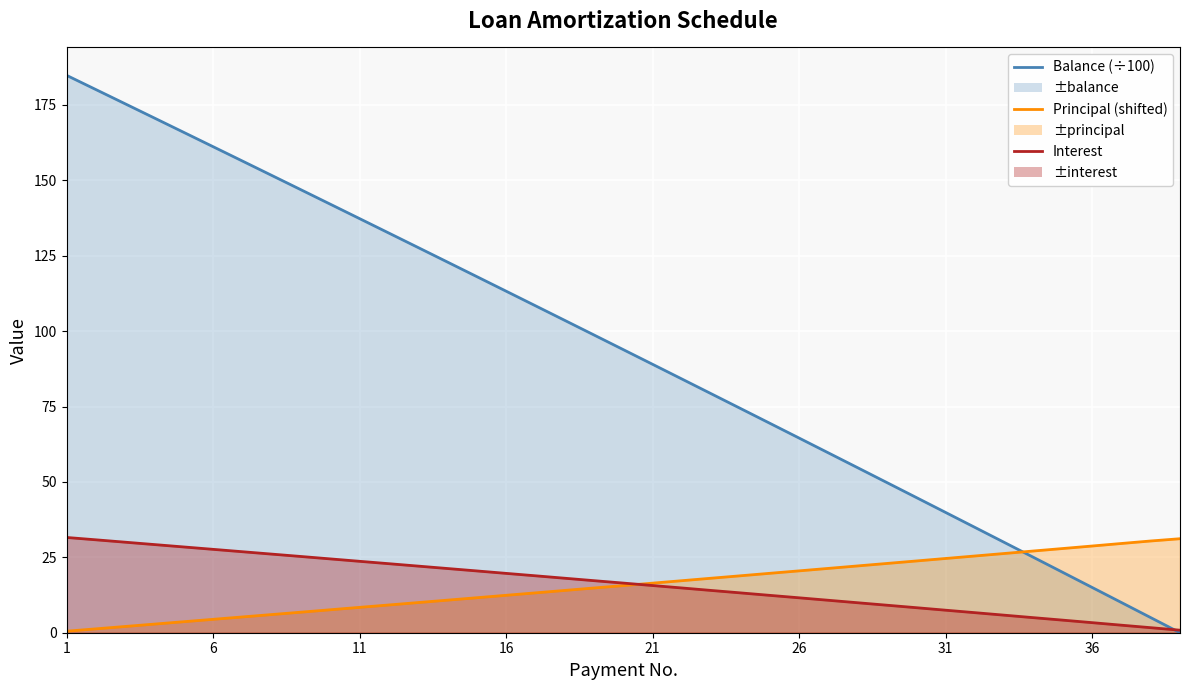

Reading right to left, extract all data points from this chart.

Principal: 39=31.2	38=30.4	37=29.6	36=28.8	35=27.9	34=27.1	33=26.3	32=25.4	31=24.6	30=23.8	29=23.0	28=22.1	27=21.3	26=20.5	25=19.7	24=18.9	23=18.1	22=17.2	21=16.4	20=15.6	19=14.8	18=14.0	17=13.2	16=12.4	15=11.6	14=10.8	13=10.0	12=9.2	11=8.4	10=7.6	9=6.8	8=6.0	7=5.2	6=4.4	5=3.6	4=2.9	3=2.1	2=1.3	1=0.5
Interest: 39=0.8	38=1.7	37=2.5	36=3.3	35=4.2	34=5.0	33=5.8	32=6.7	31=7.5	30=8.3	29=9.1	28=9.9	27=10.8	26=11.6	25=12.4	24=13.2	23=14.0	22=14.8	21=15.7	20=16.5	19=17.3	18=18.1	17=18.9	16=19.7	15=20.5	14=21.3	13=22.1	12=22.9	11=23.7	10=24.5	9=25.3	8=26.1	7=26.9	6=27.6	5=28.4	4=29.2	3=30.0	2=30.8	1=31.6
Balance: 39=0.0	38=5.0	37=10.0	36=15.0	35=20.0	34=25.0	33=30.0	32=34.9	31=39.9	30=44.8	29=49.8	28=54.7	27=59.6	26=64.6	25=69.5	24=74.4	23=79.3	22=84.1	21=89.0	20=93.9	19=98.7	18=103.6	17=108.4	16=113.3	15=118.1	14=122.9	13=127.7	12=132.5	11=137.3	10=142.1	9=146.9	8=151.7	7=156.4	6=161.2	5=165.9	4=170.7	3=175.4	2=180.1	1=184.8